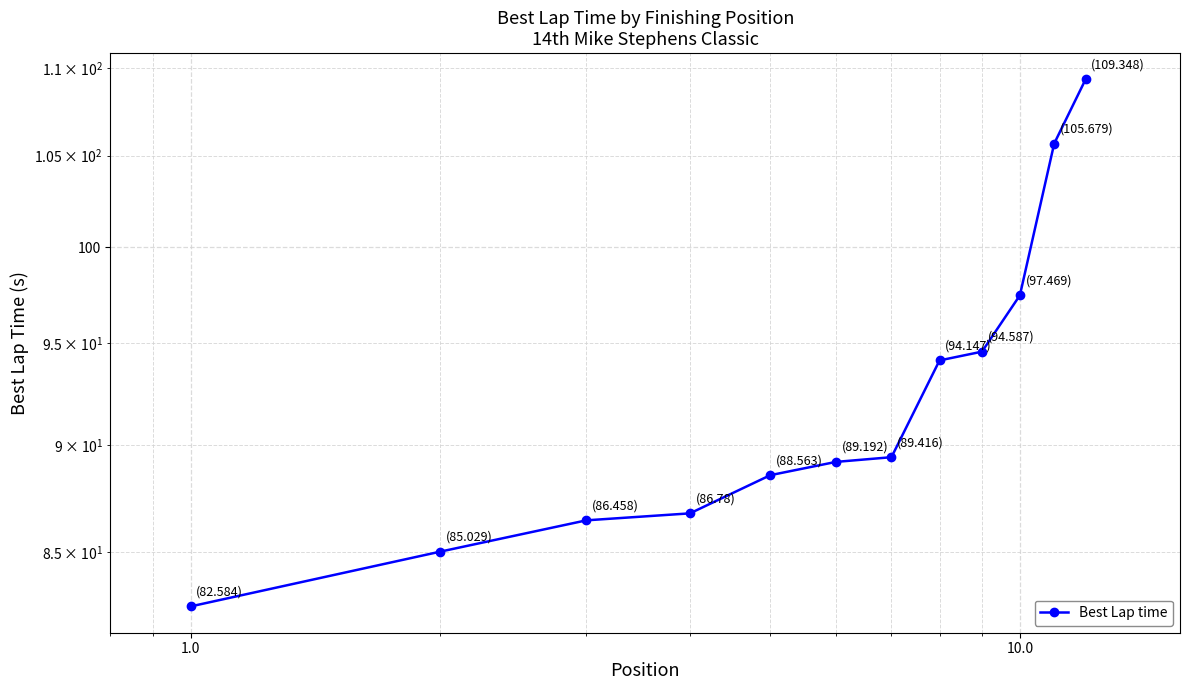

What is the sum of all values?

1109.3